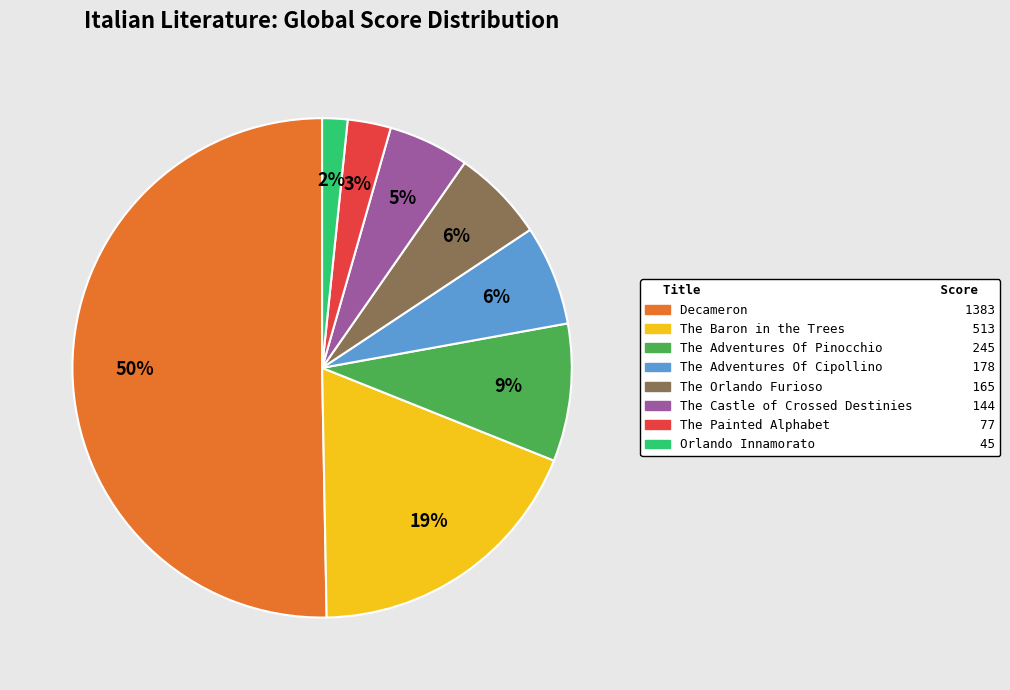

To the nearest percent, what portion does Decameron represent?

50%